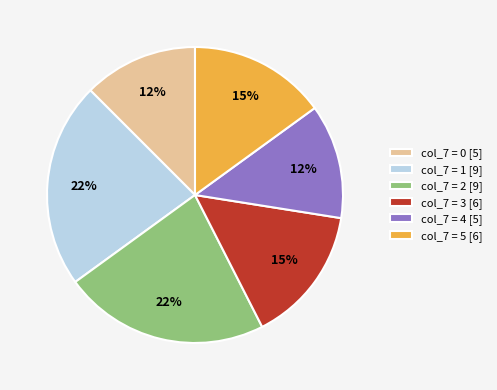

To the nearest percent, what is the average slice percentage?

17%